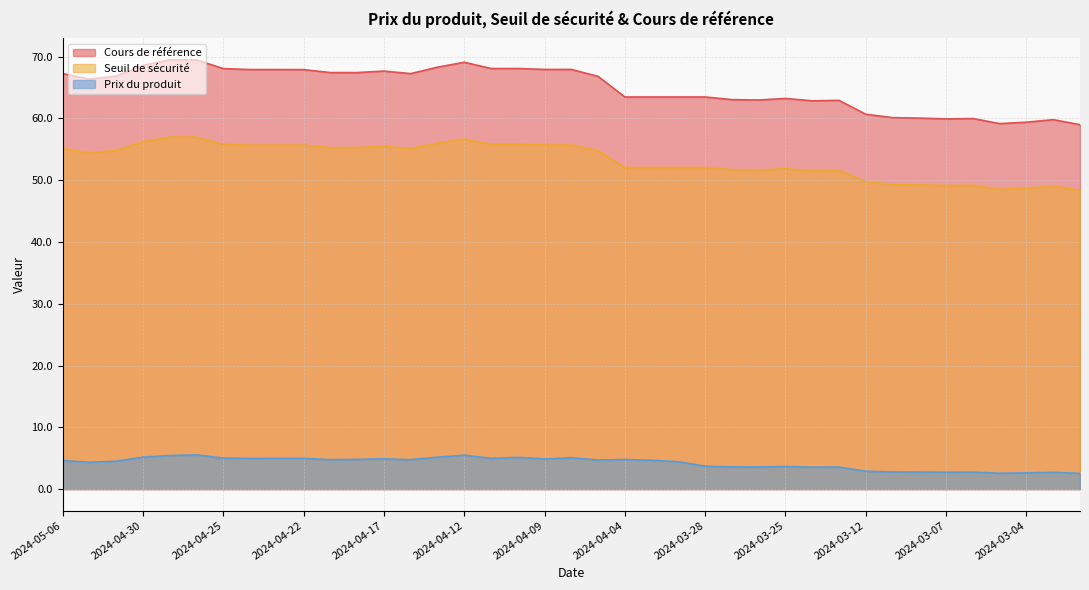

Which has a higher value, 2024-03-12 or 2024-04-19?

2024-04-19